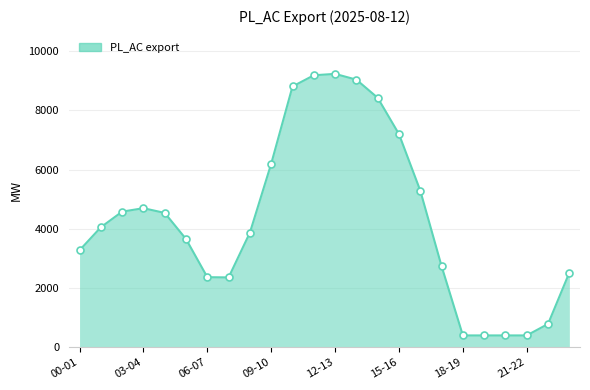

What is the difference between the maximum and minimum values?

8837